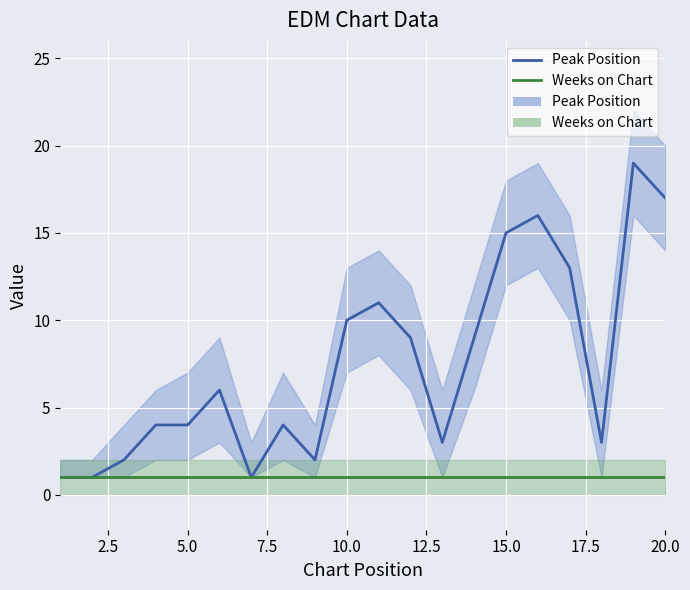

How many lines are shown in the chart?

2